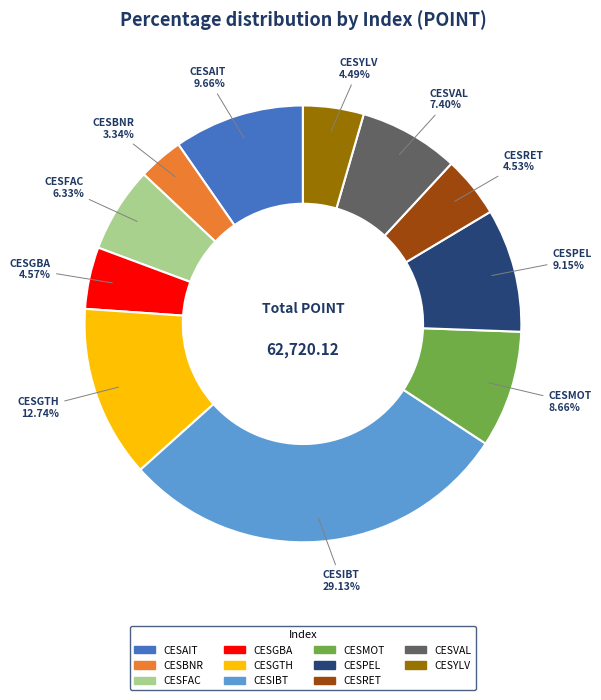

Is there any slice that represents more than half of the pie?

No